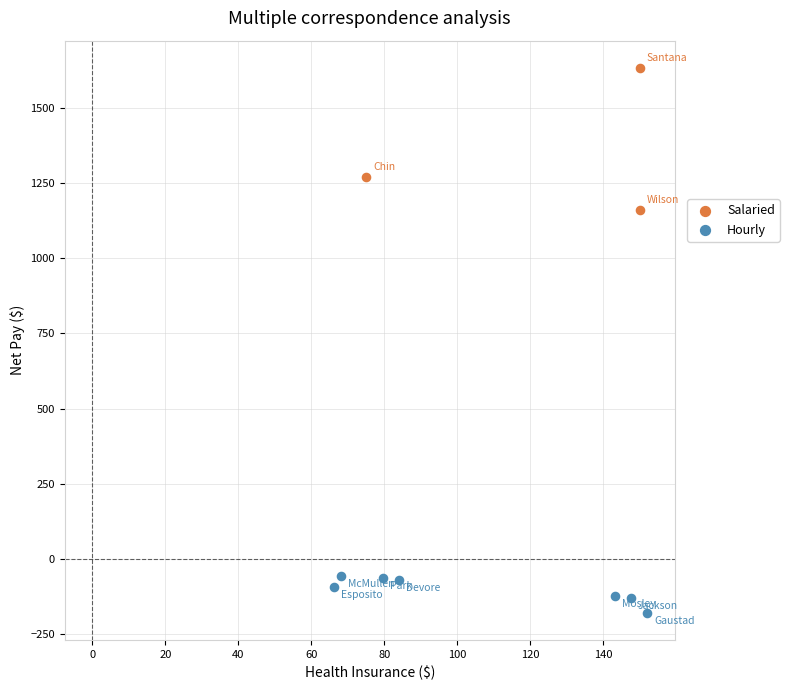

Which series reaches the minimum Y coordinate?

Hourly